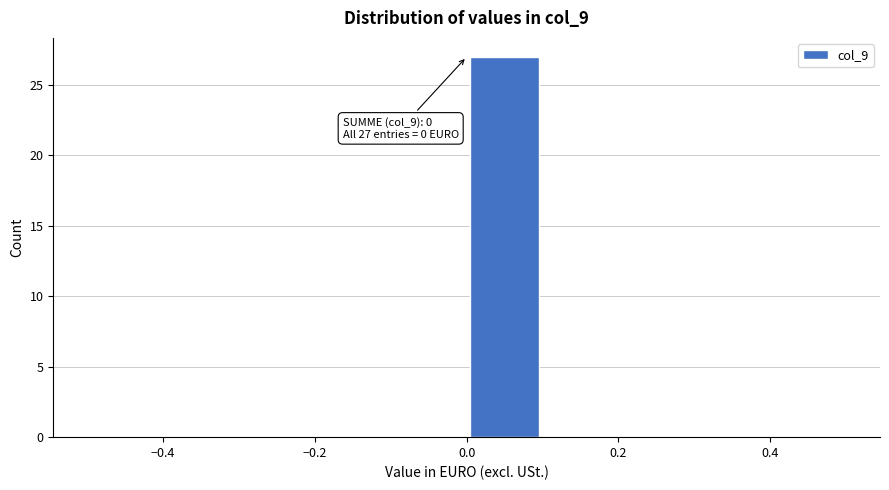

Which range on the x-axis has the tallest bar?

0.0 to 0.1